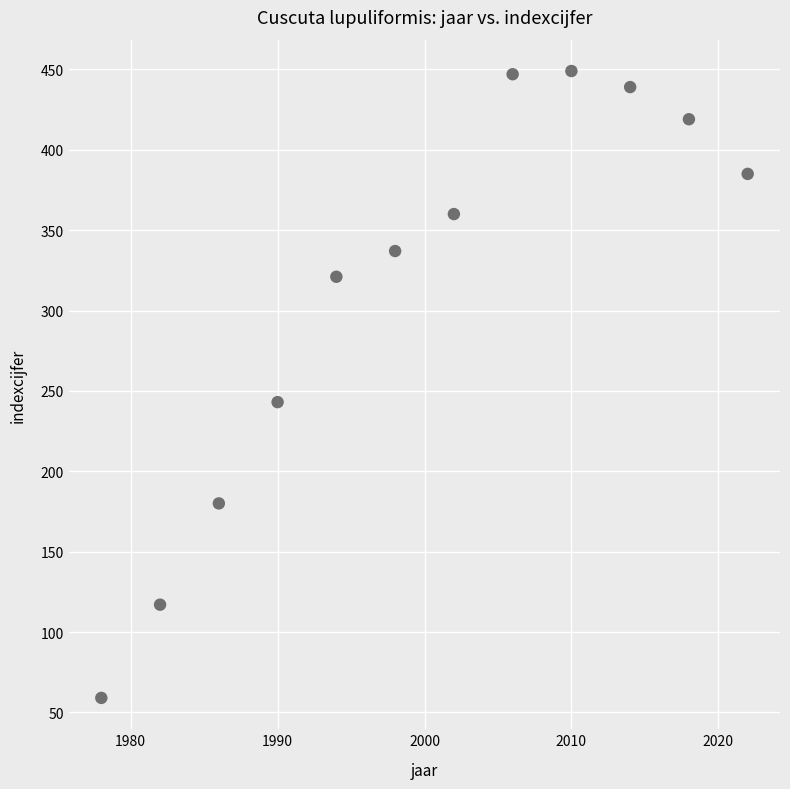

What Y value in the scatter plot is closest to 254?

243